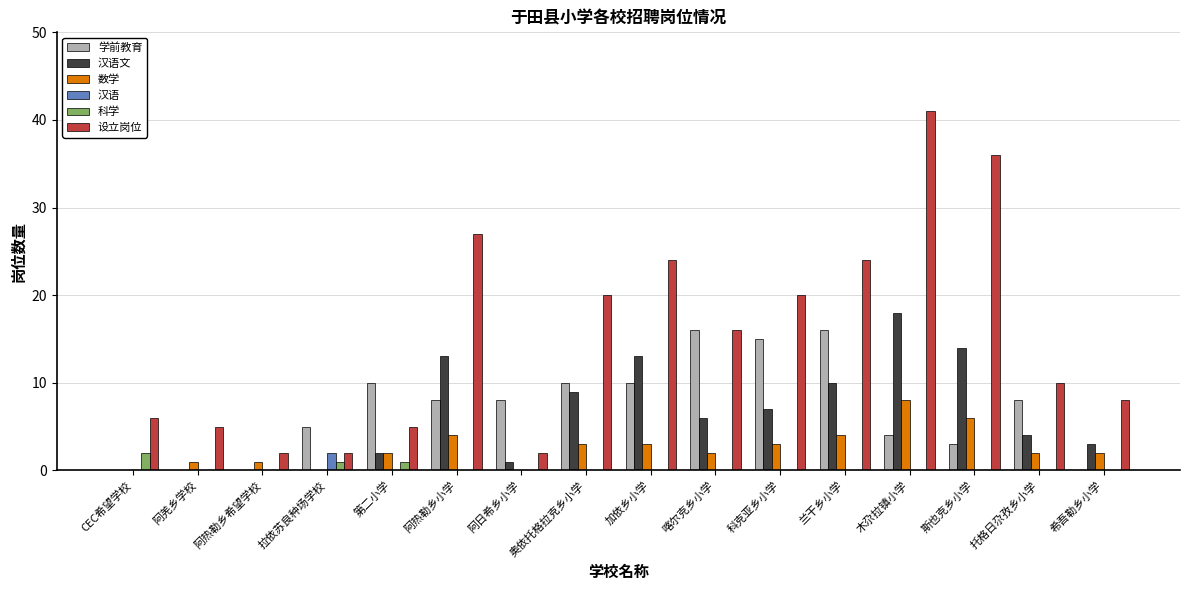

At which category is the sum across all series the highest?

木尕拉镇小学